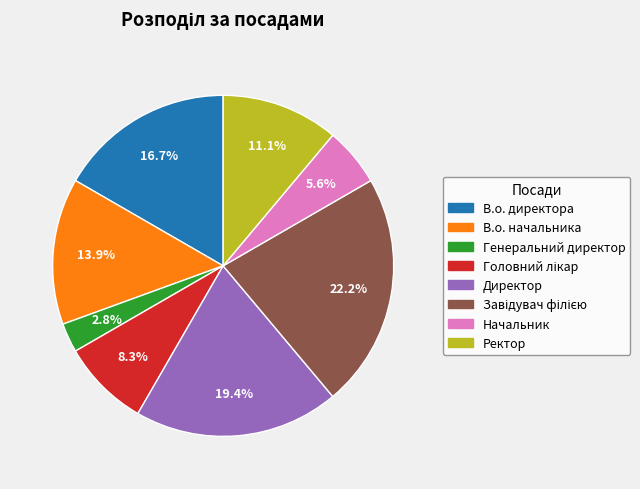

To the nearest percent, what is the average slice percentage?

12%